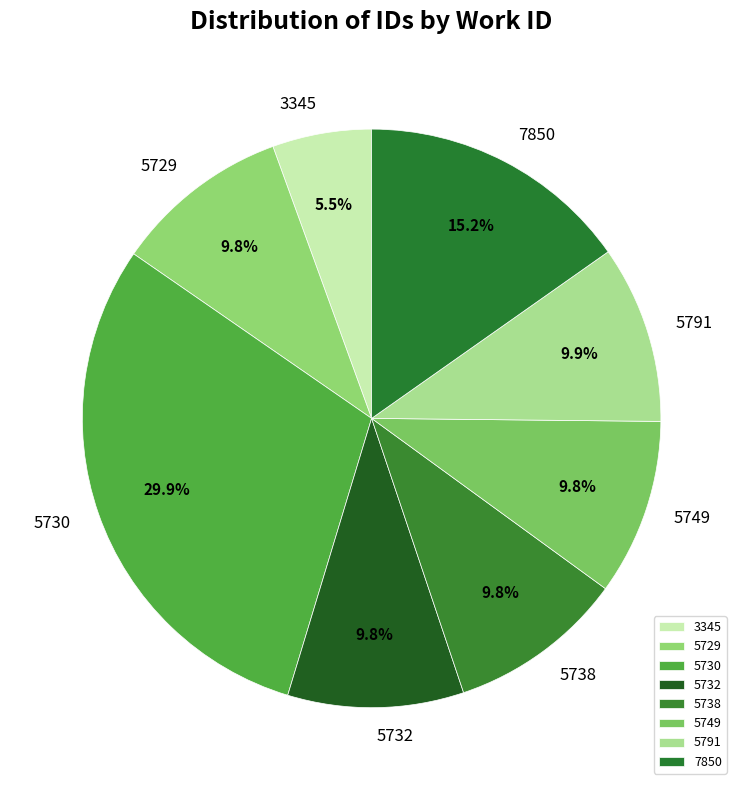

What percentage is the 5791 slice, to the nearest percent?

10%